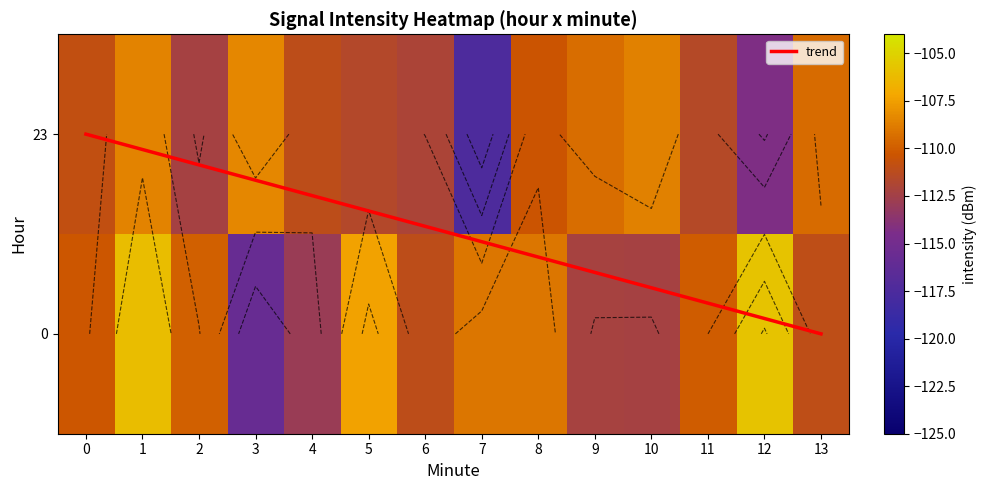

Reading left to right, what are all the values shown in this chart?

0: 0=-110.3	1=-106.1	2=-109.9	3=-115.8	4=-112.9	5=-107.4	6=-111.1	7=-109.0	8=-109.0	9=-112.2	10=-112.3	11=-110.0	12=-105.8	13=-111.0
23: 0=-110.8	1=-108.5	2=-112.4	3=-108.4	4=-111.1	5=-111.6	6=-112.0	7=-117.4	8=-110.4	9=-109.4	10=-108.6	11=-111.5	12=-114.3	13=-109.4